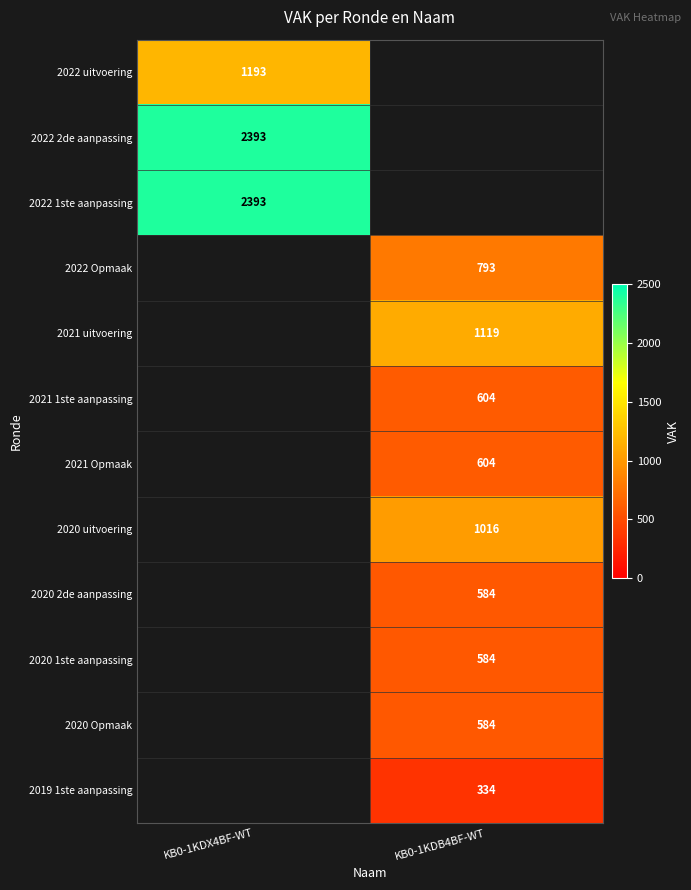

The value of 2019 1ste aanpassing at KB0-1KDB4BF-WT is 67. True or false?

False